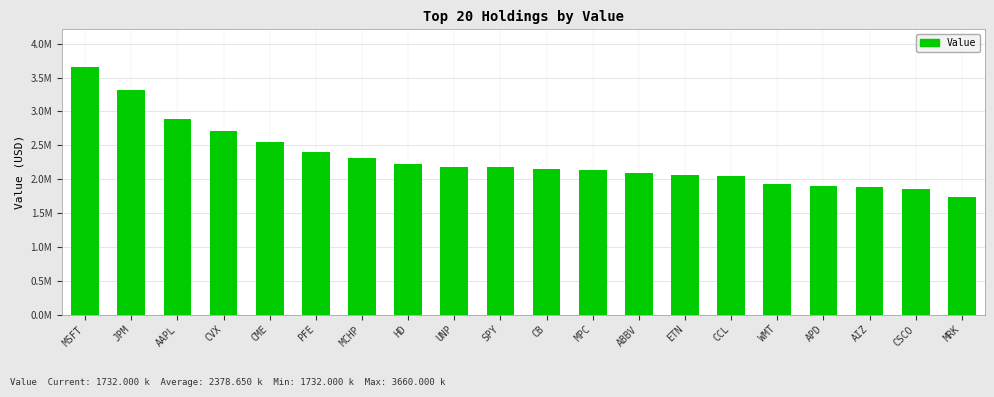

Are the bars horizontal?

No